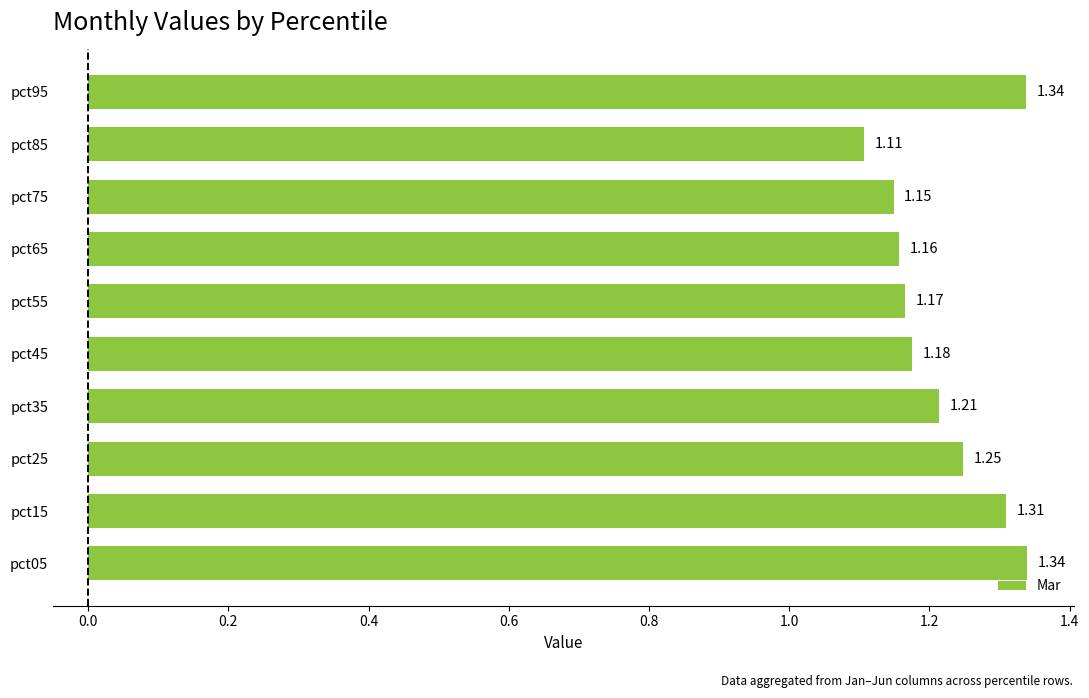

Which has a higher value, pct05 or pct25?

pct05